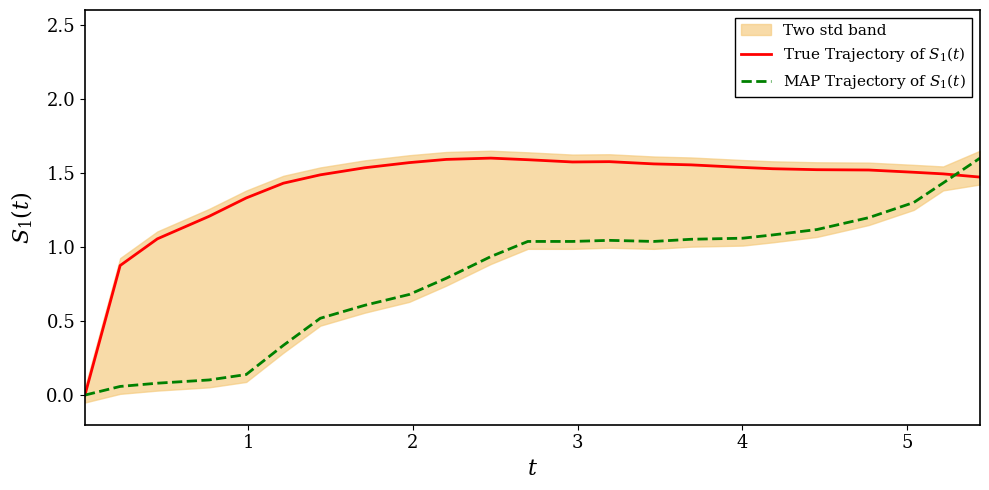

Rank the series by their maximum value, from highest to lowest.

True Trajectory of $S_1(t)$, MAP Trajectory of $S_1(t)$